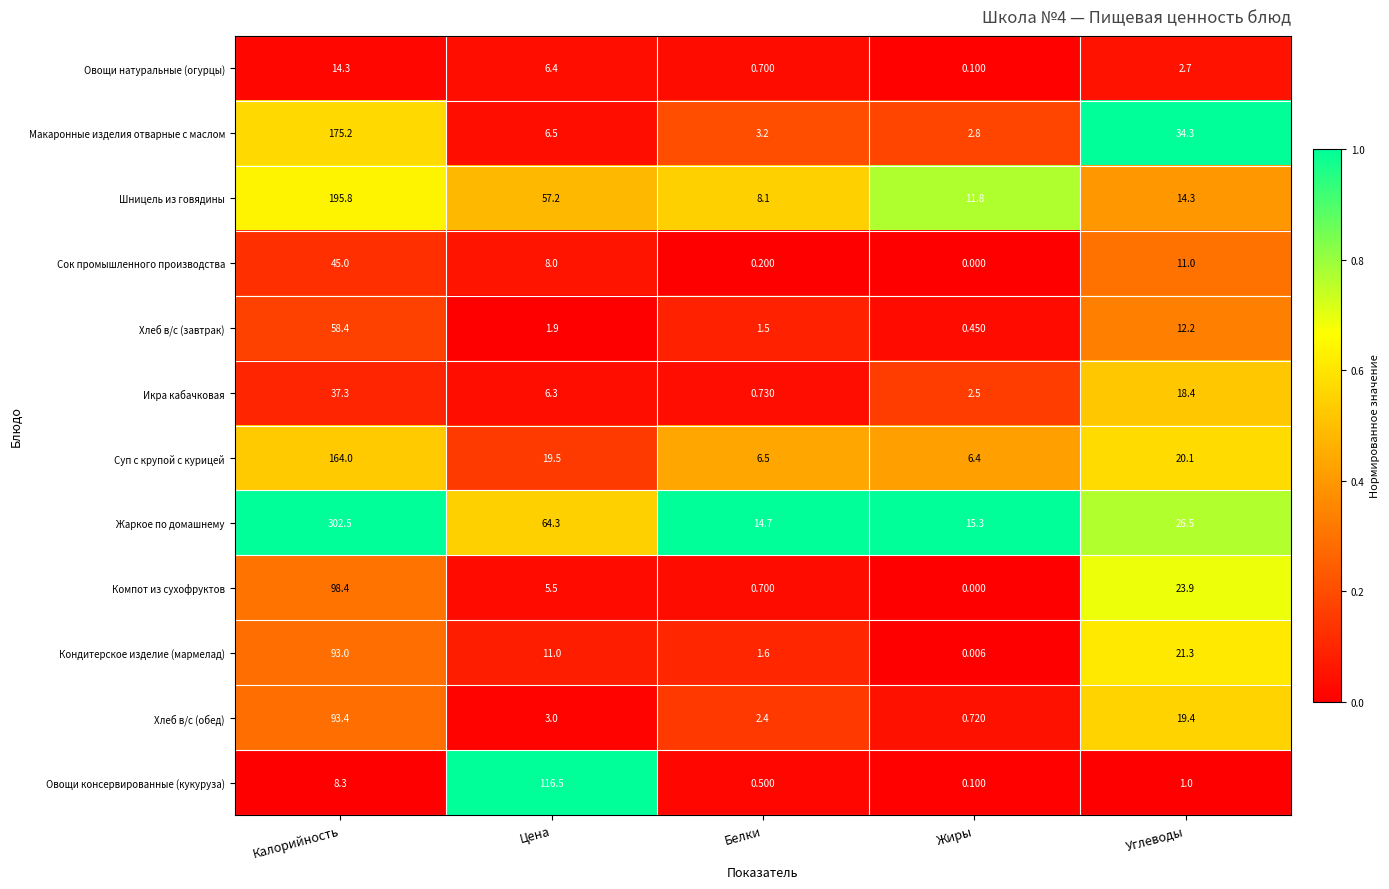

Which category has the lowest value in the Сок промышленного производства series?

Жиры